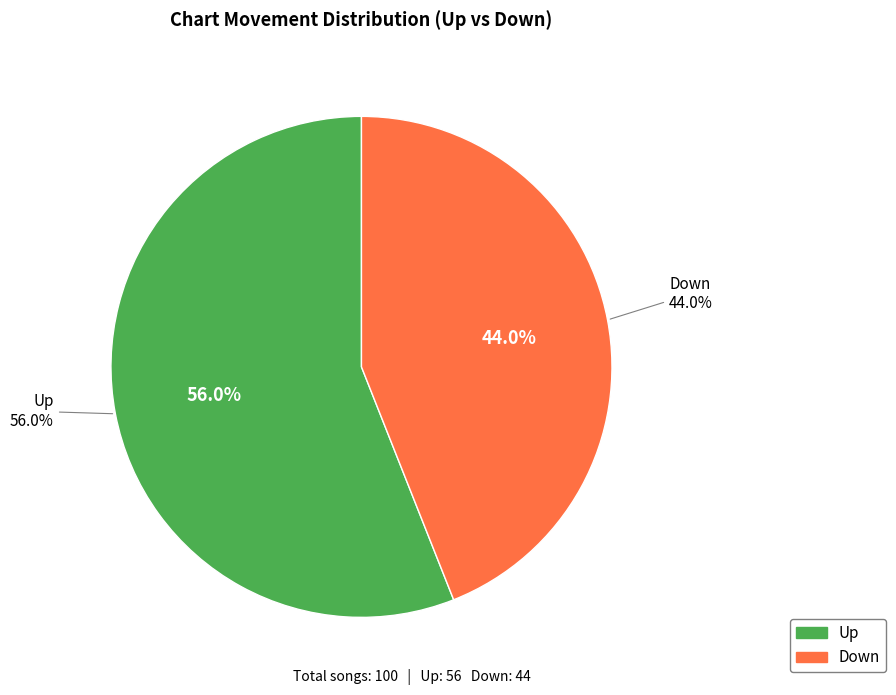

To the nearest percent, what is the combined percentage of up and down?

100%